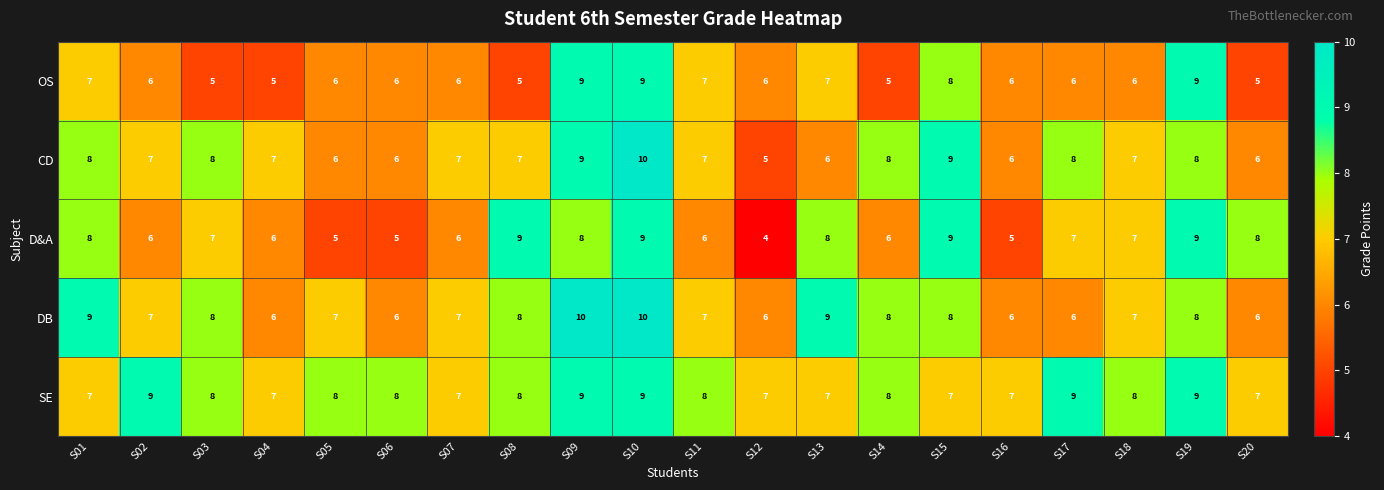

Which label corresponds to the smallest value in the chart?

S12